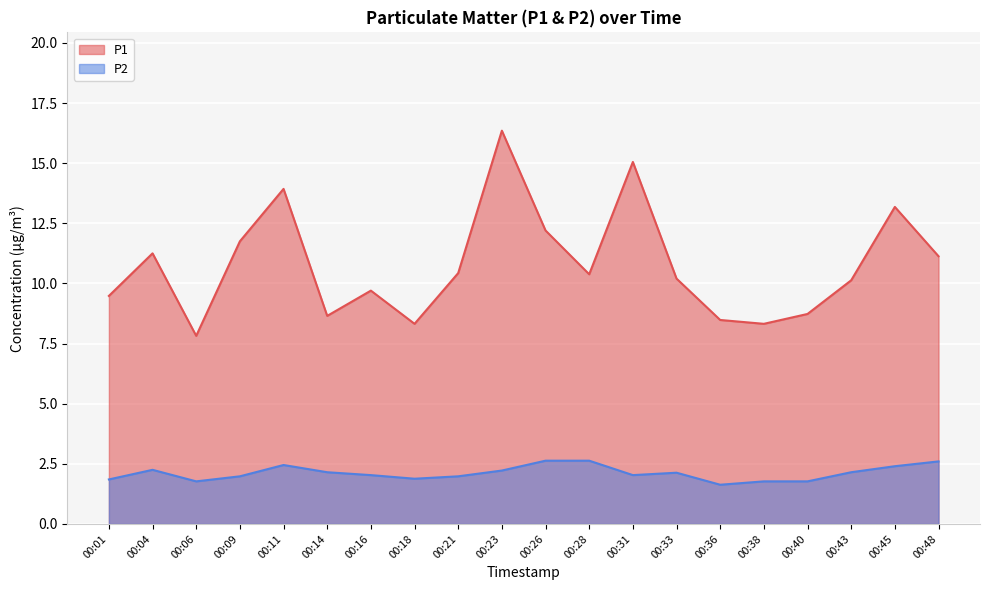

Is the value of P1 at 00:21 greater than the value of P2 at 00:09?

Yes